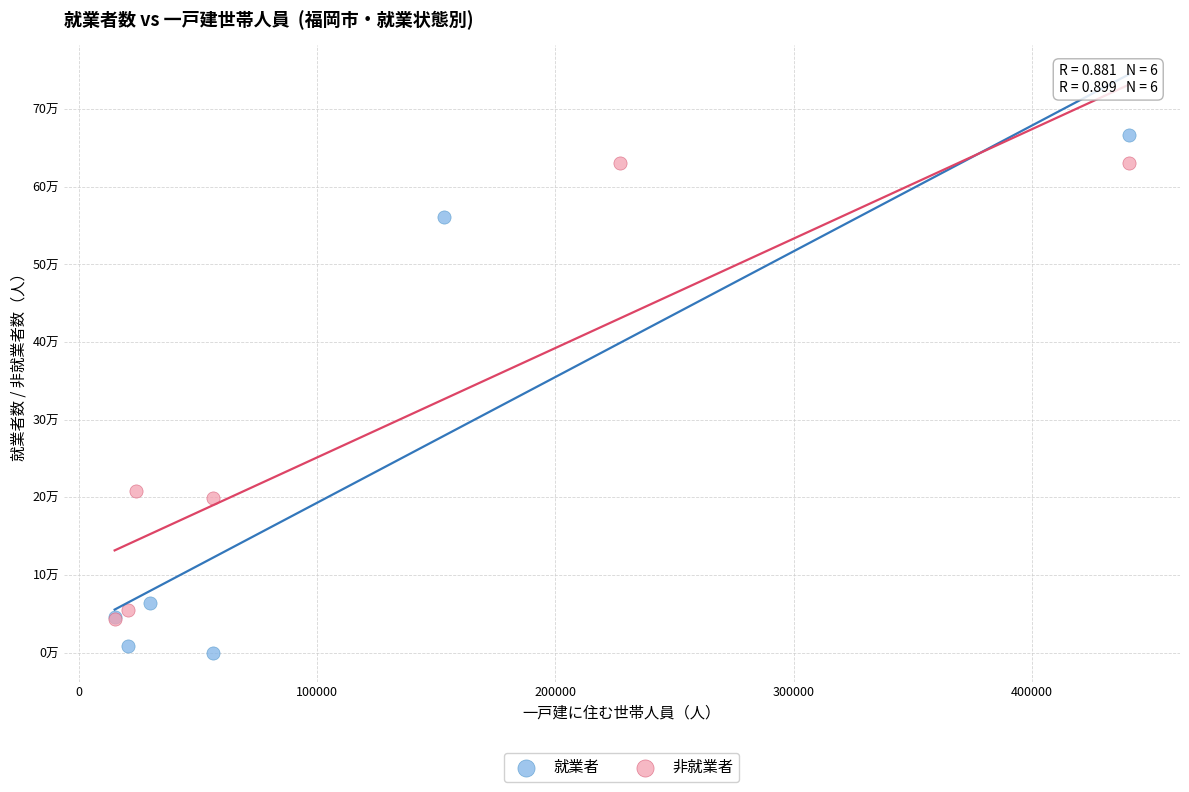

Which series reaches the minimum Y coordinate?

就業者